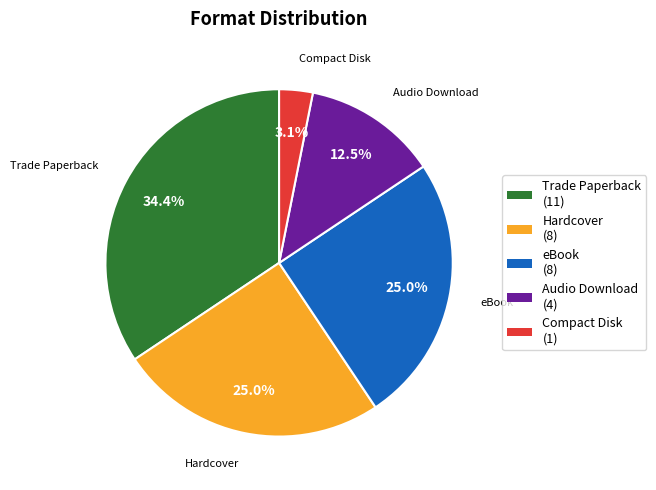

What is the ratio of the value at Audio Download to the value at Trade Paperback?

0.4